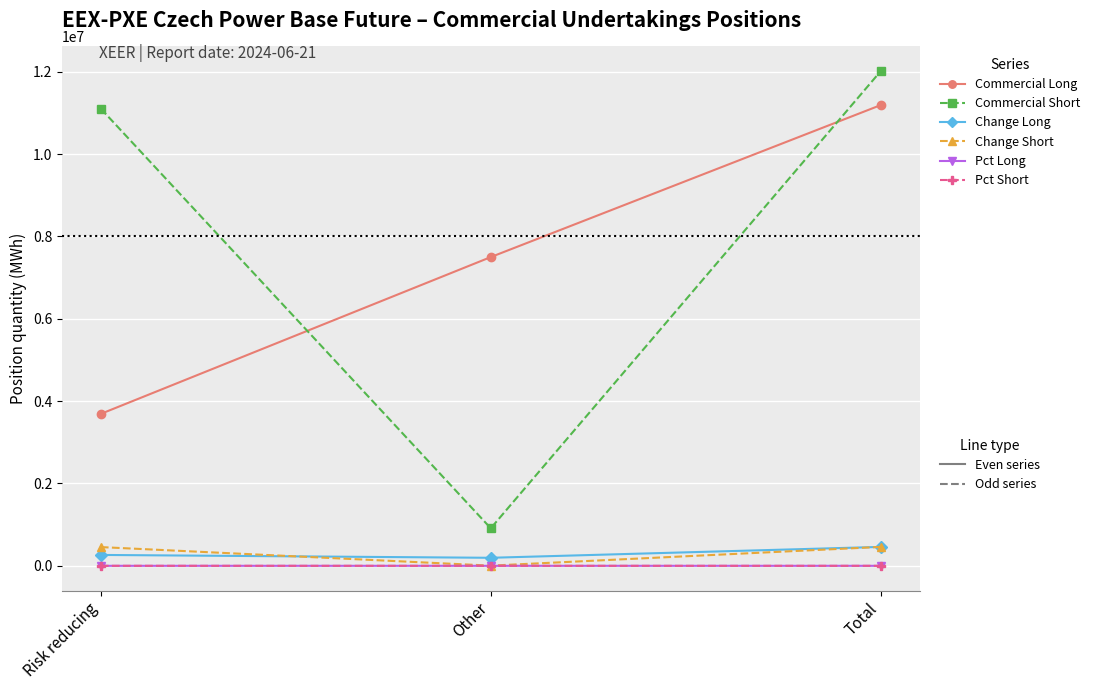

What is the label of the 2nd point from the right?

Other